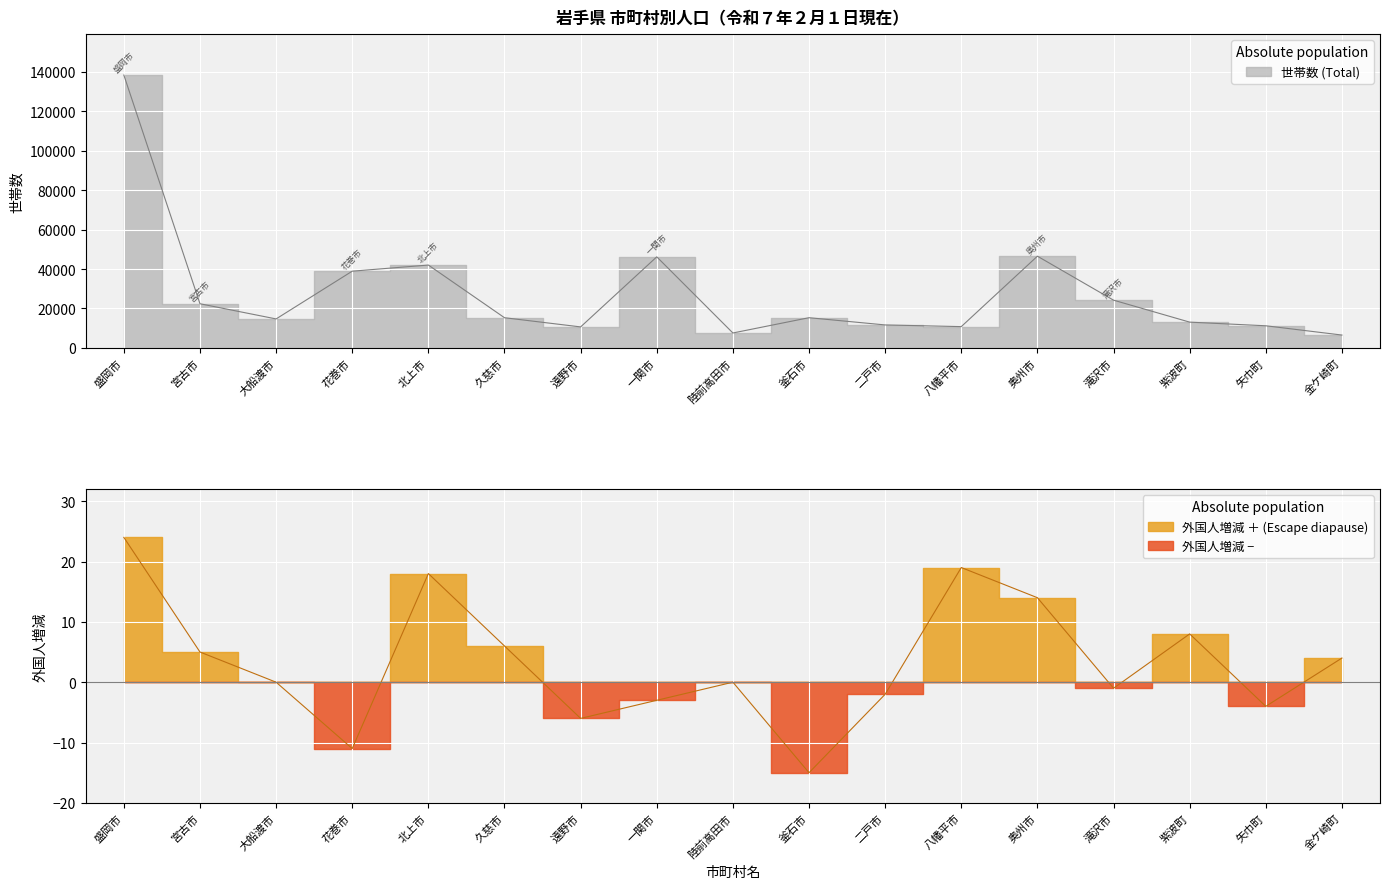

Where does the 外国人増減 series first go above 0?

盛岡市